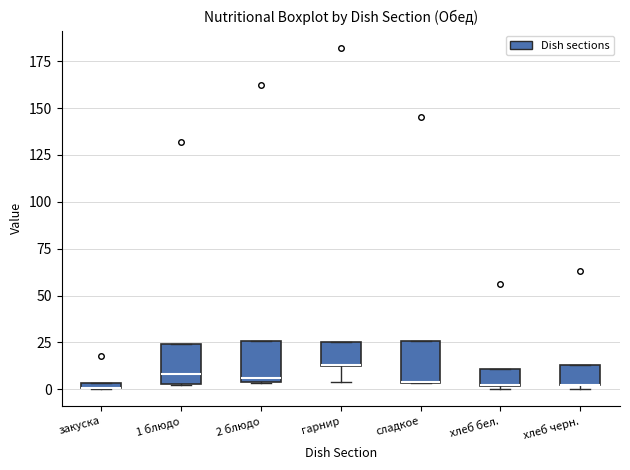

Where is the upper edge of the box for хлеб бел. on the y-axis? The values are not printed on the chart, so give them approximately, as read against the axis.

10